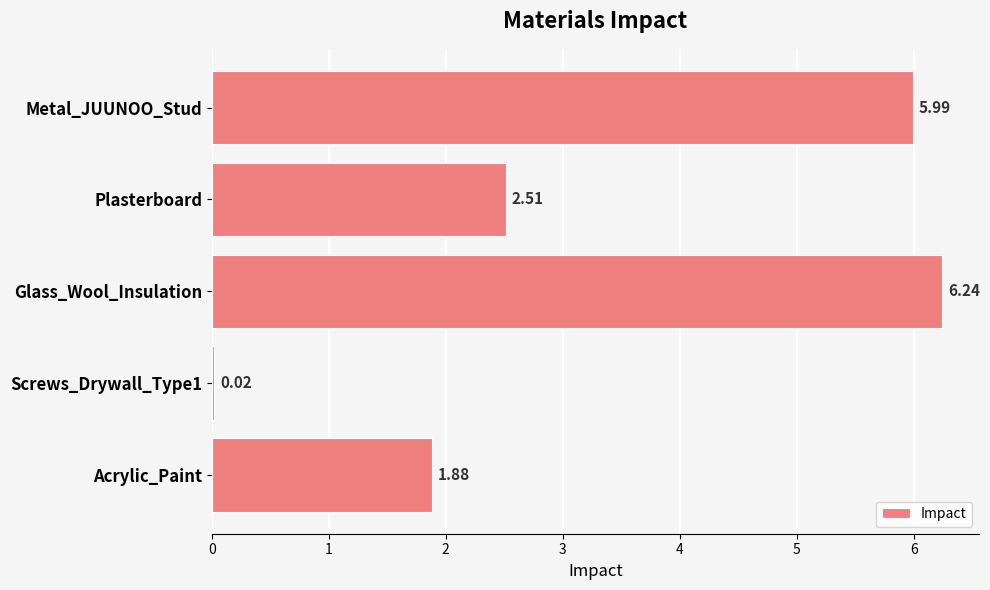

What is the difference between the second highest and second lowest values?

4.1